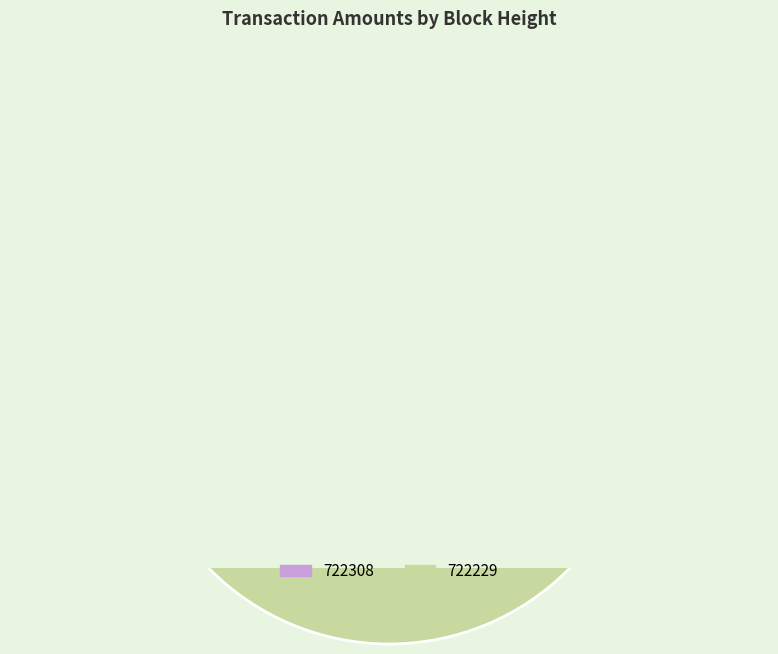

Rank the categories by value from lowest to highest.

722308, 722229